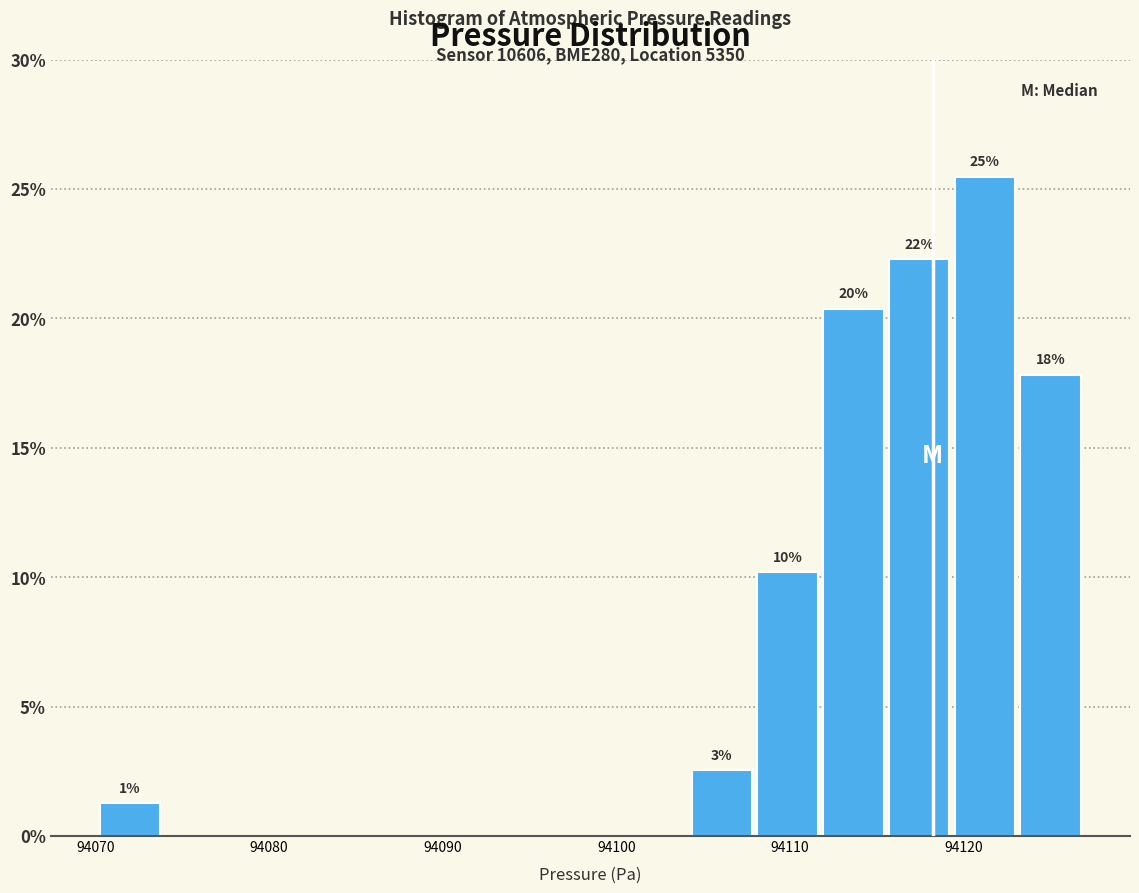

Read against the x-axis, roughly where is the centre of the tallest bar?

94121